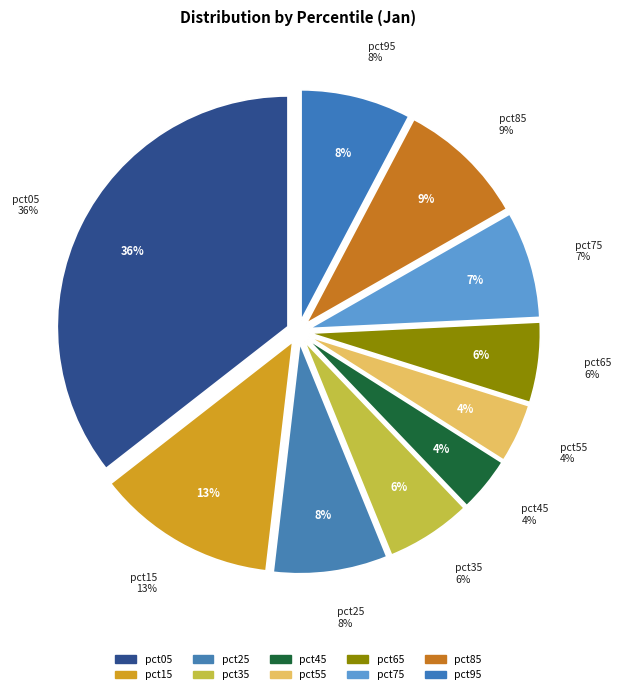

Which slice is the largest?

pct05